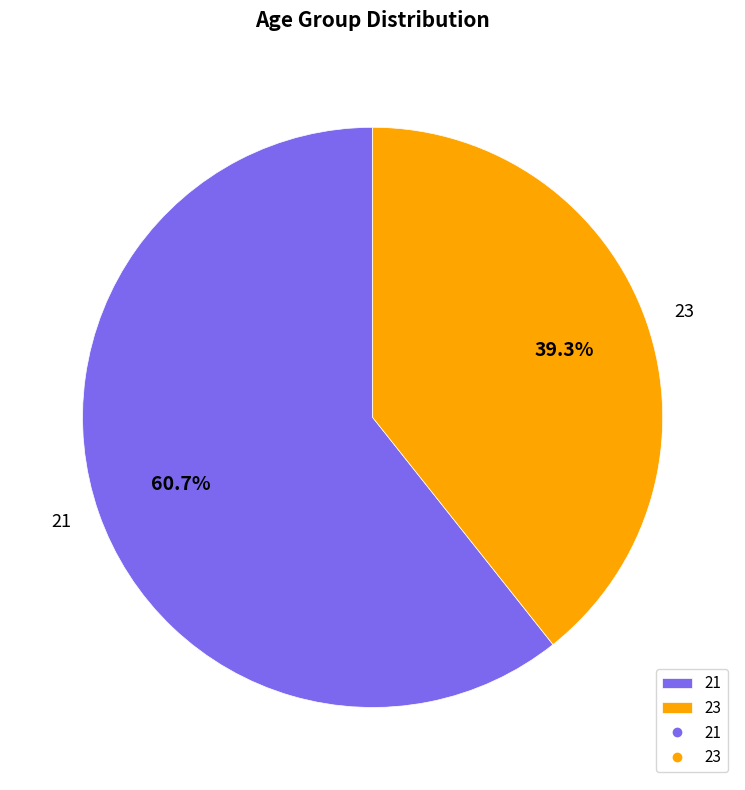

The 23 slice represents 39% of the pie. True or false?

True